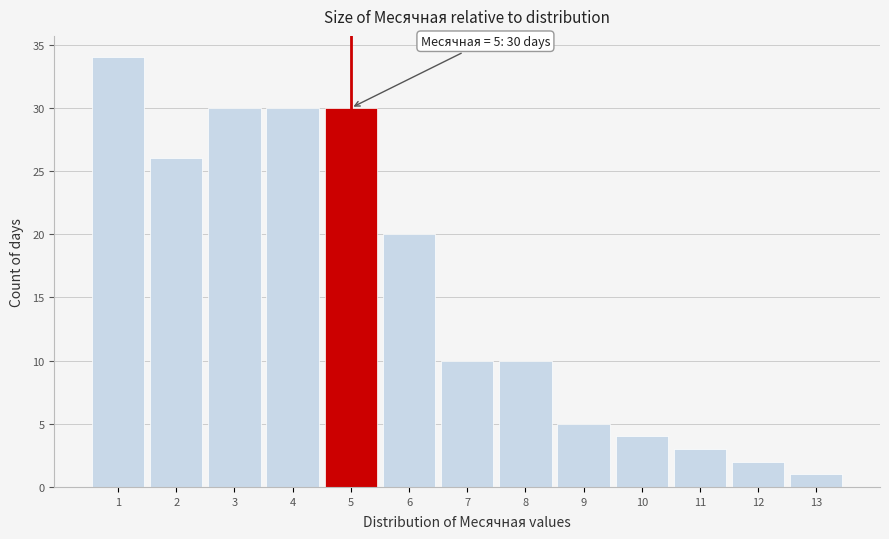

Which range on the x-axis has the tallest bar?

0.5 to 1.5